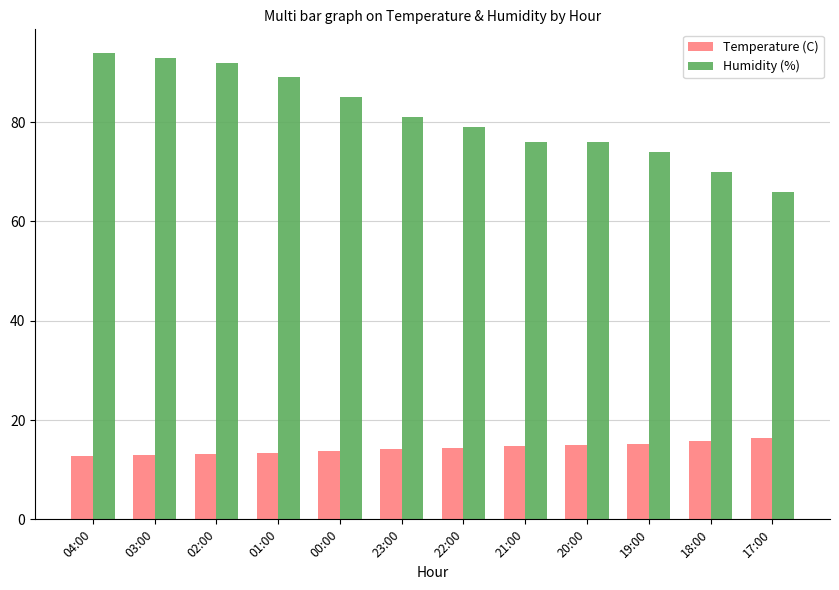

At 23:00, list the series in order from largest to smallest.

Humidity (%), Temperature (C)